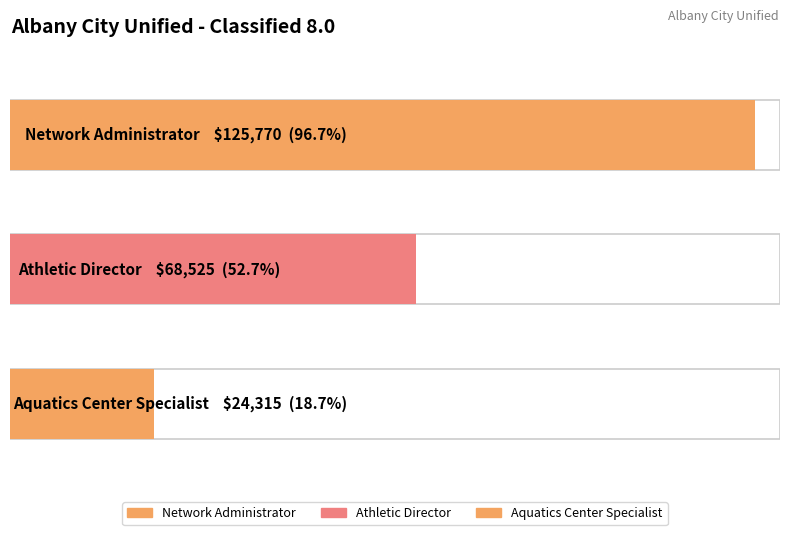

What is the maximum value shown in the chart?

125770